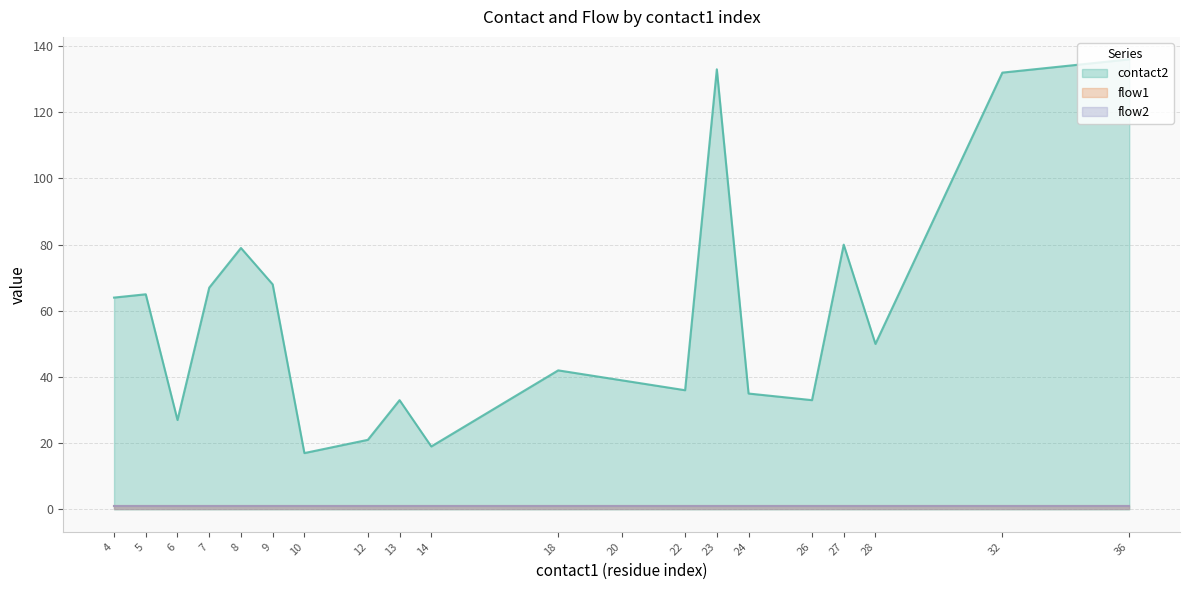

Between 12 and 36, which is larger?

36